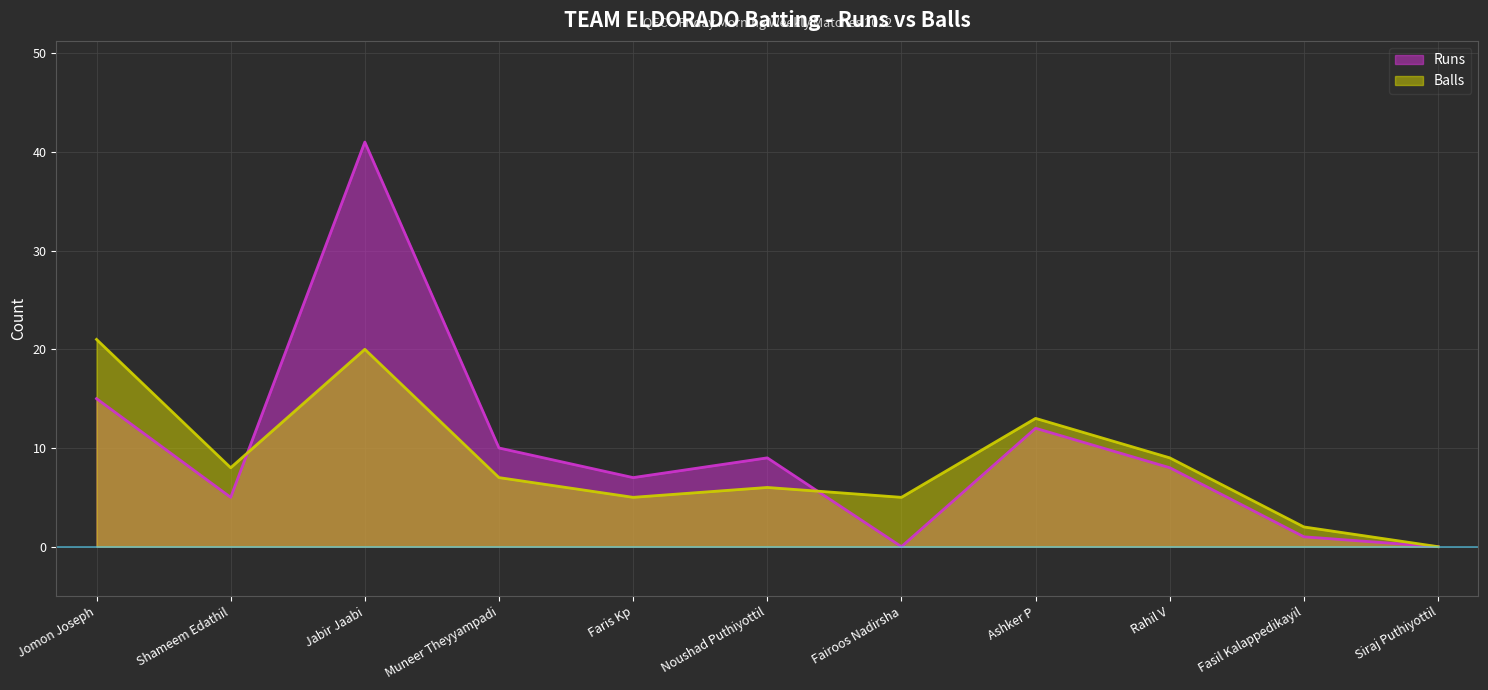

The Balls series shows 10 at Muneer Theyyampadi. True or false?

False